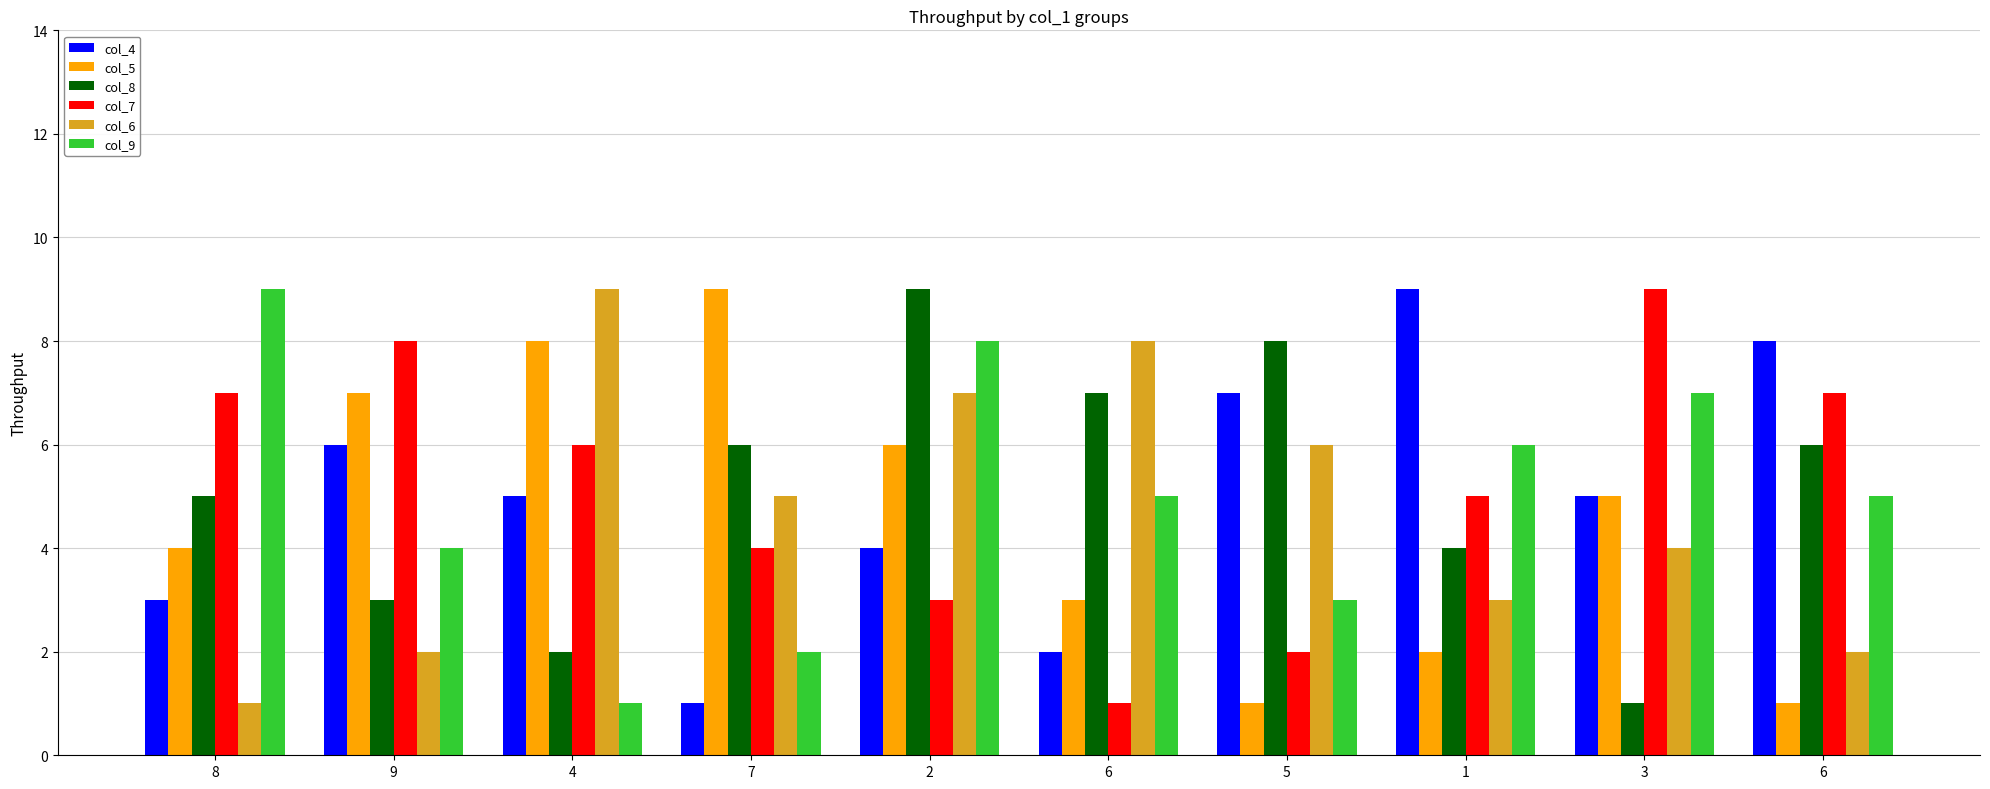

What is the difference between the maximum and minimum values in the col_8 series?

8